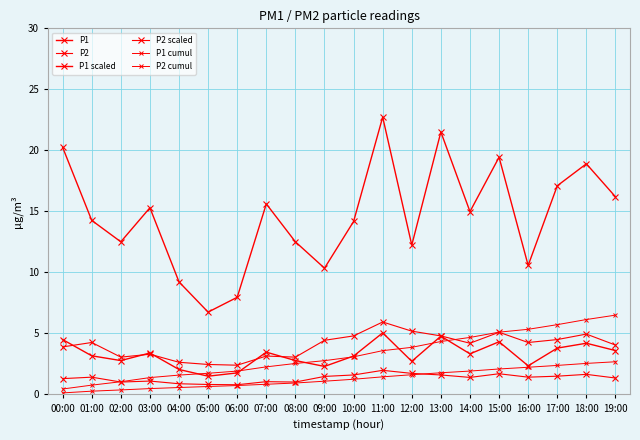

What is the difference between the P1 cumul values at 01:00 and 19:00?

5.7